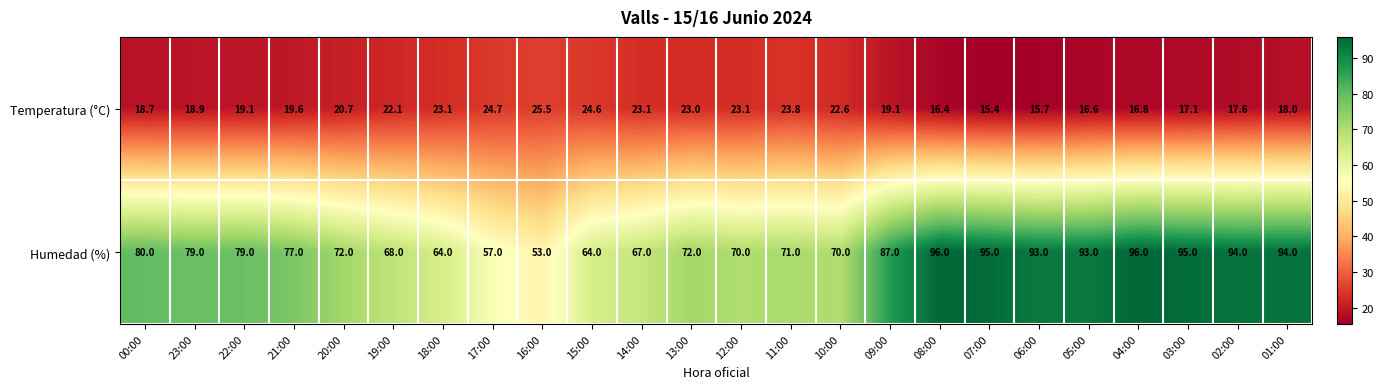

The Temperatura (°C) series shows 25.5 at 16:00. True or false?

True